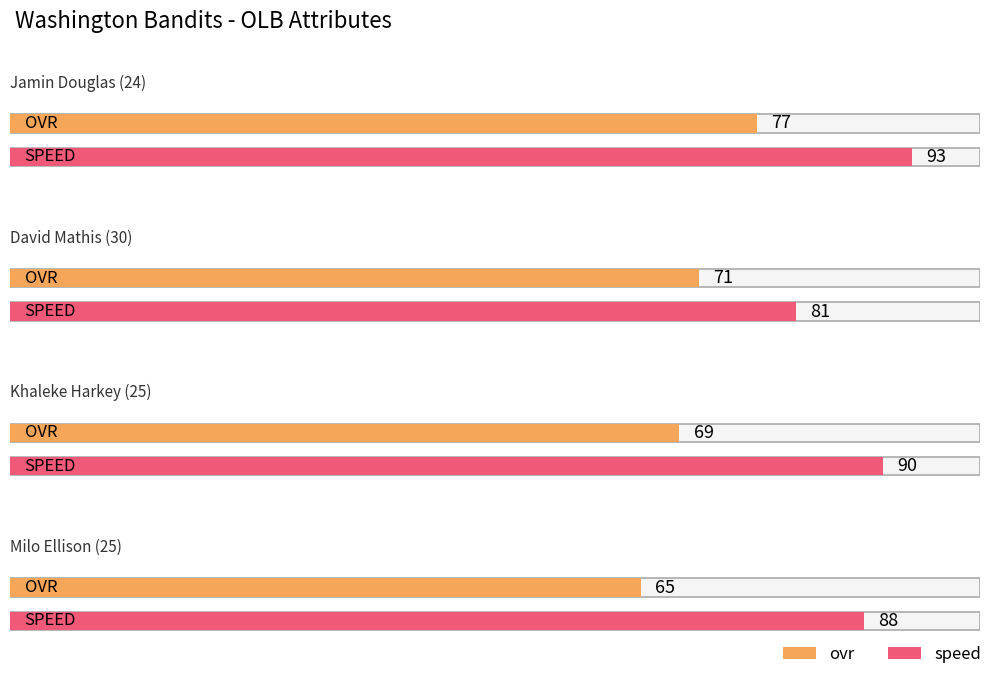

What is the average value of the ovr series?

70